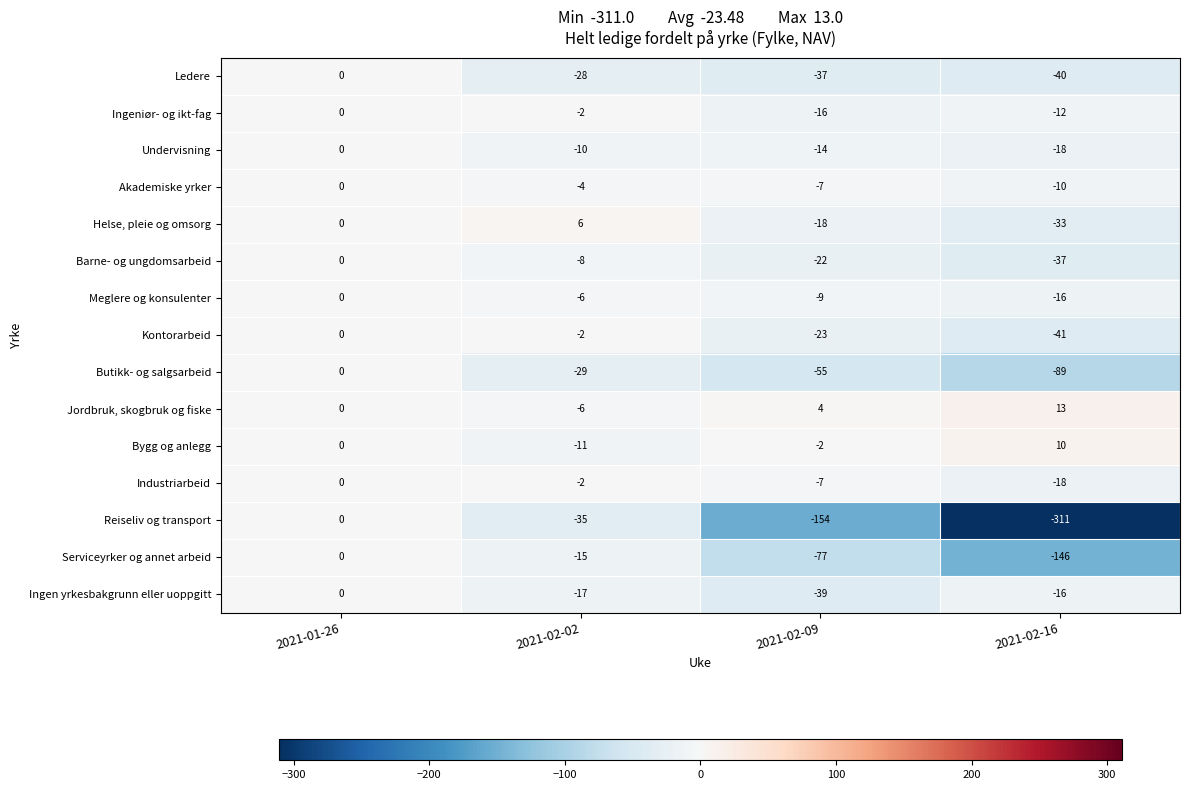

Rank the categories by Meglere og konsulenter value from highest to lowest.

2021-01-26, 2021-02-02, 2021-02-09, 2021-02-16